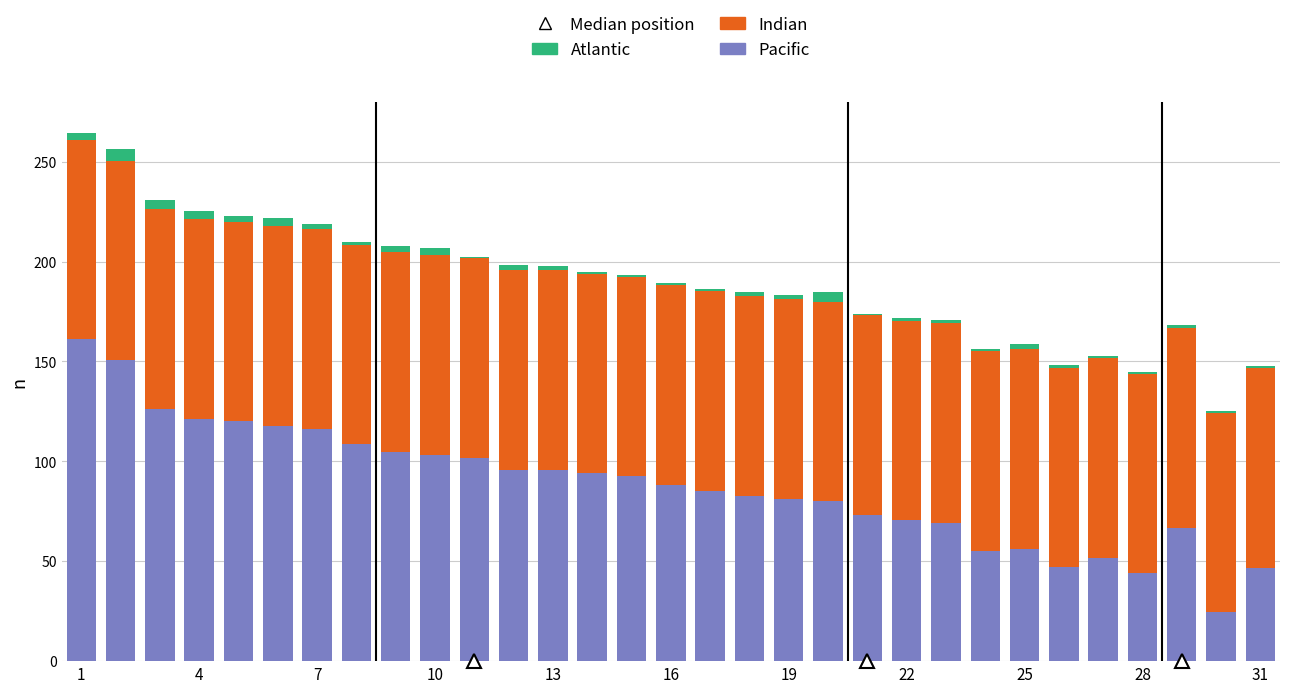

How many data points does each series have?

31